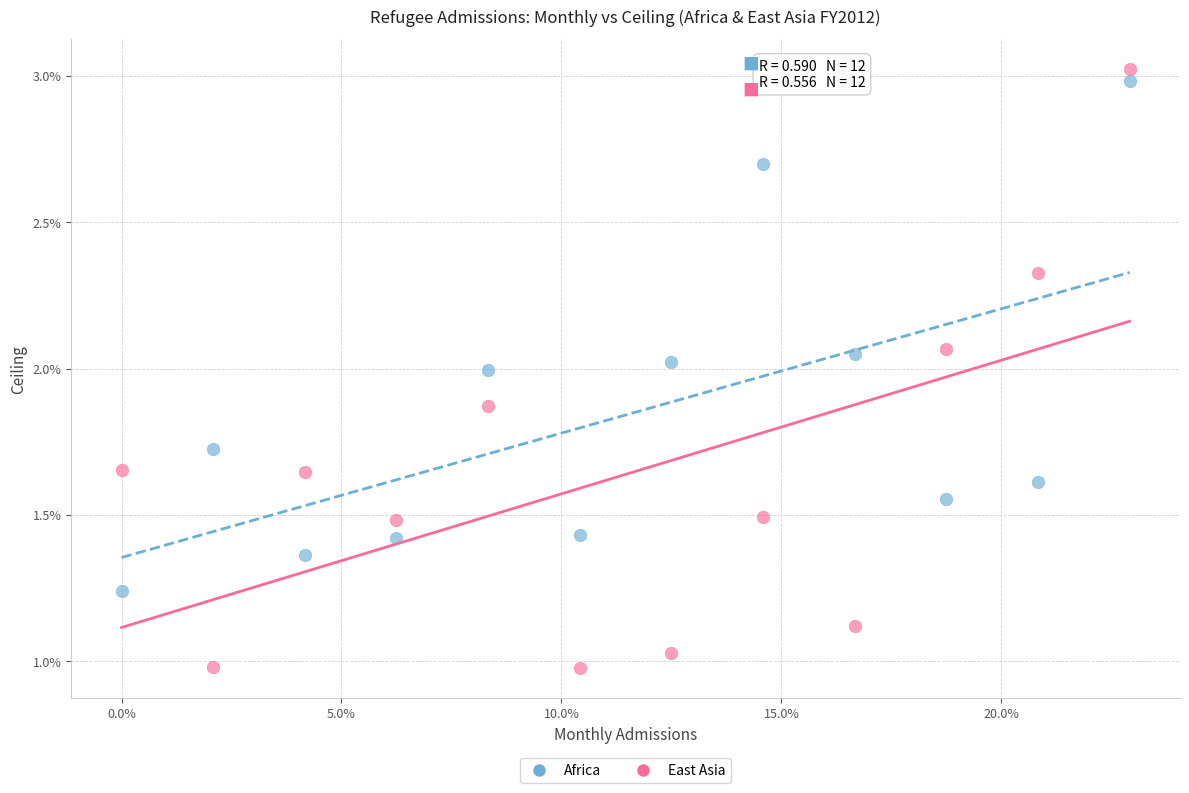

Which series reaches the maximum Y coordinate?

East Asia